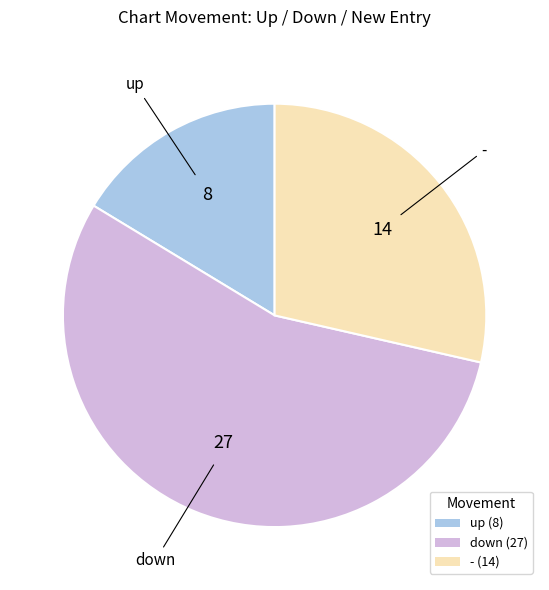

Is there a majority slice in this chart?

Yes